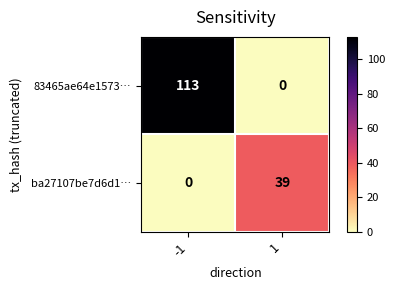

What is the difference between the highest and lowest values at -1?

113